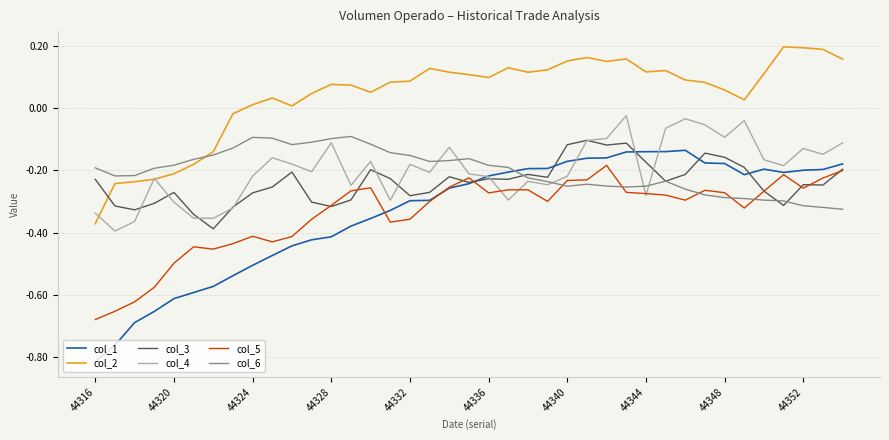

Which series has the widest spread of values?

col_1